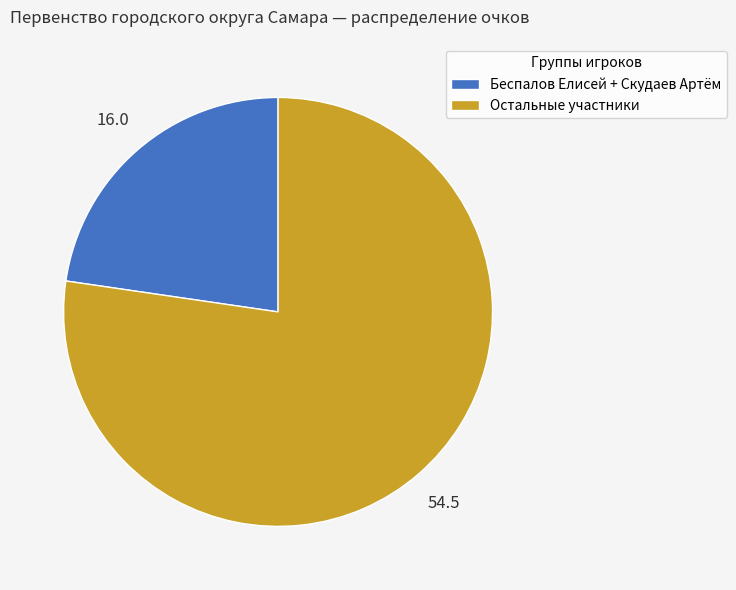

Which category has the biggest portion of the pie?

Остальные участники